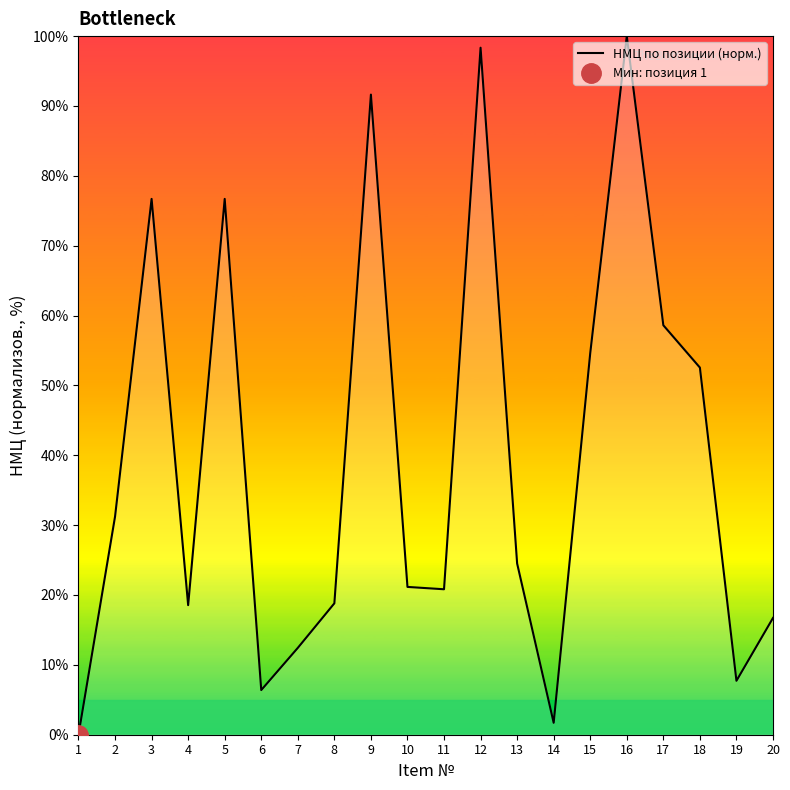

What is the difference between the values at 11 and 8?

2.0